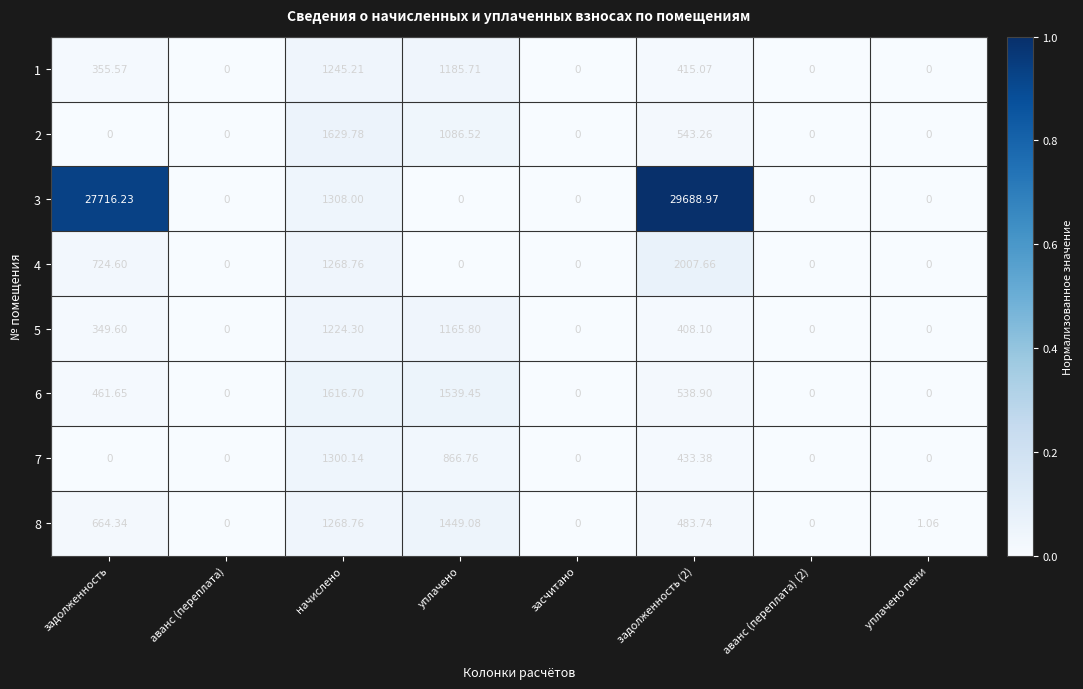

Is the value of 6 at задолженность (2) greater than the value of 5 at засчитано?

Yes